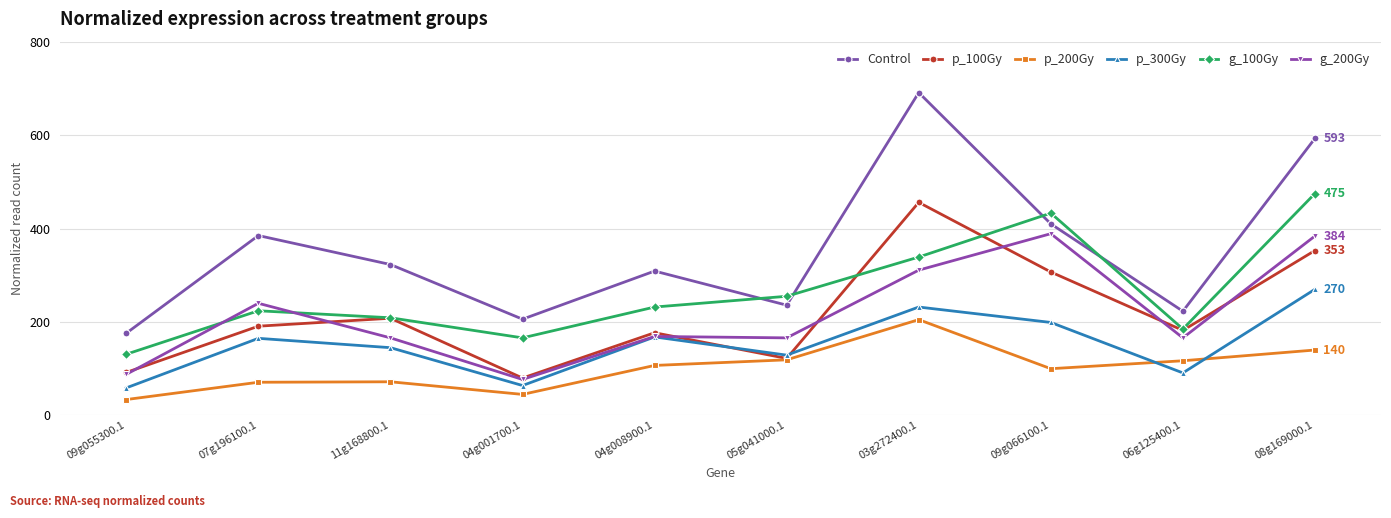

At which category does g_100Gy reach its first local valley?

04g001700.1